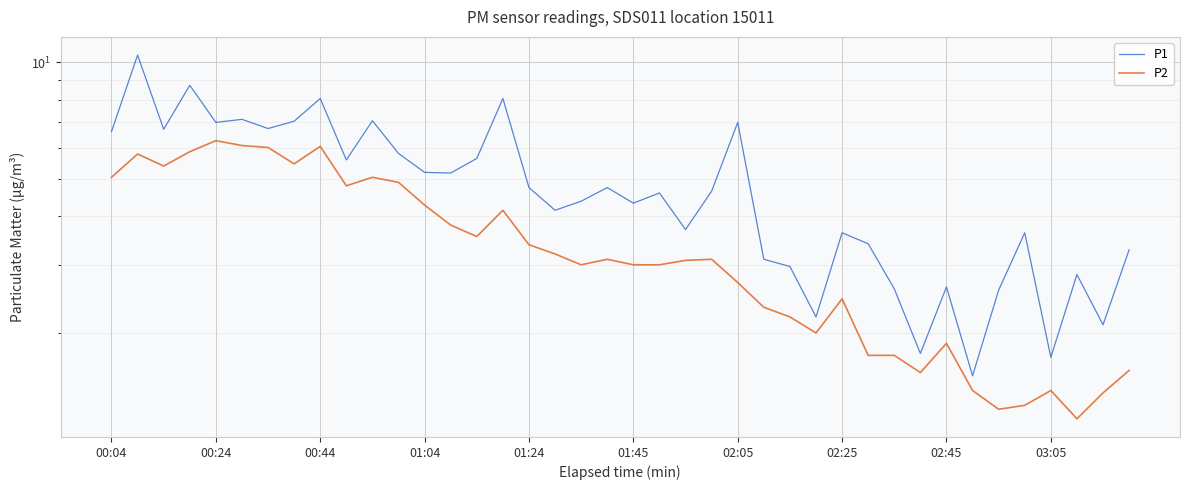

True or false: P2 and P1 cross at least once.

False